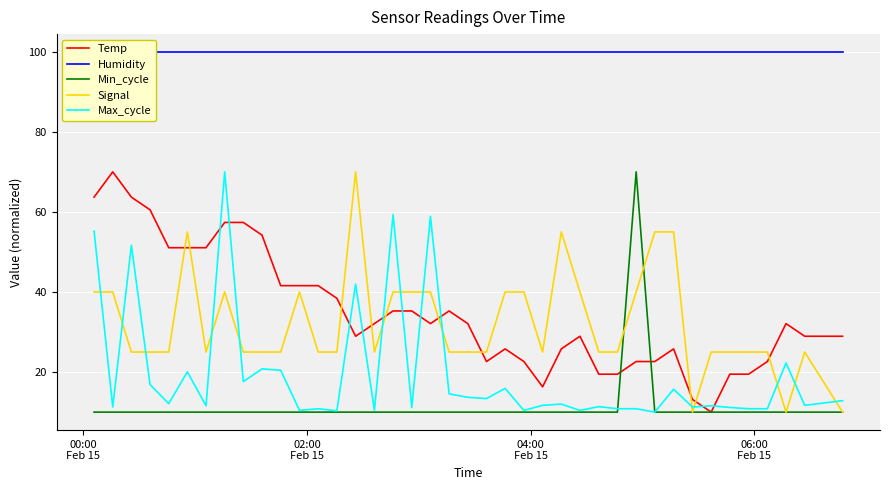

What is the highest value of the Max_cycle series?

70.0